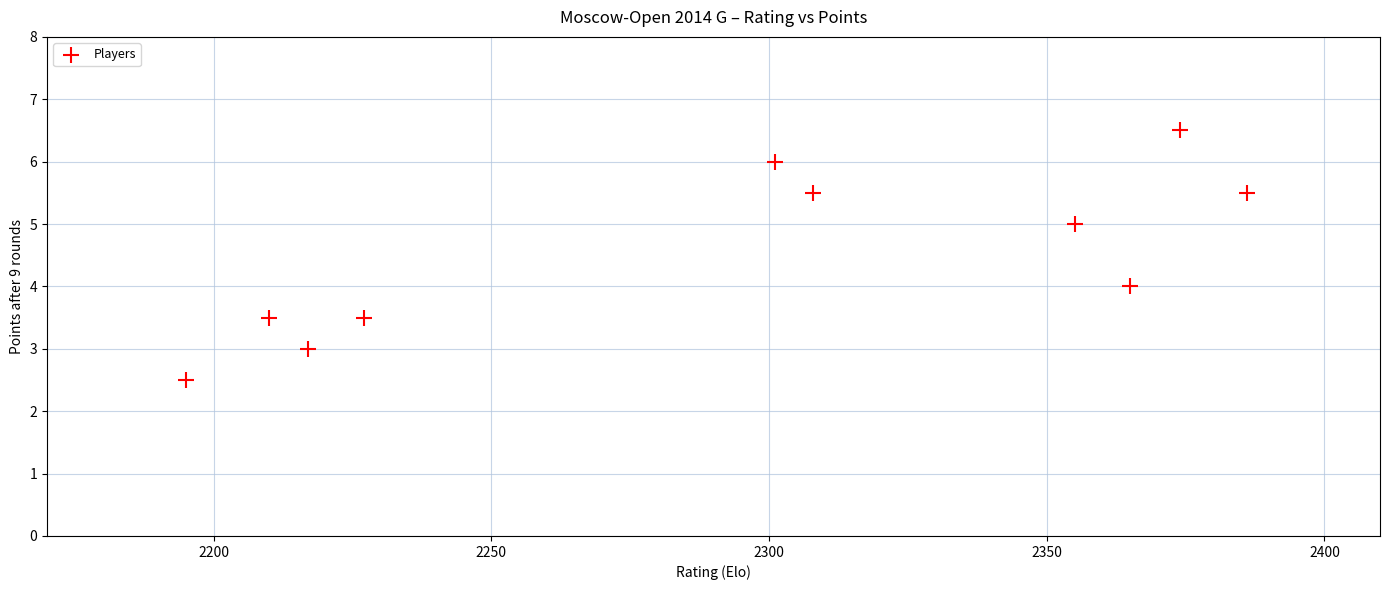

What is the average Y value?

4.5